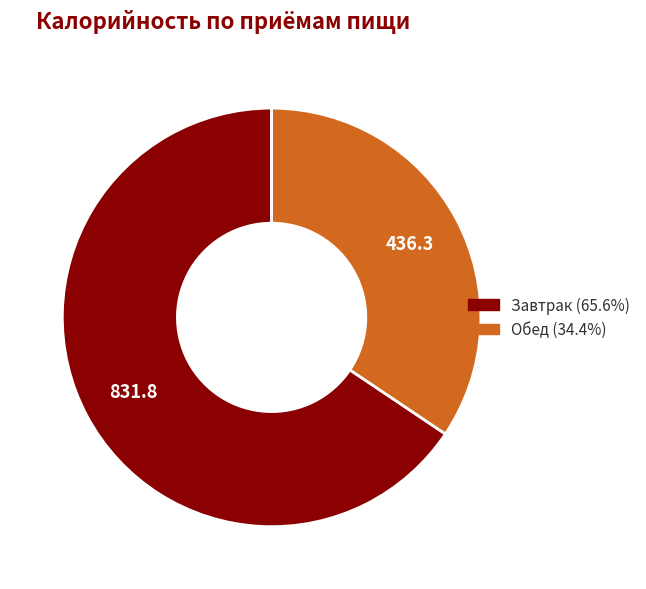

What is the smallest slice in the pie chart?

Обед